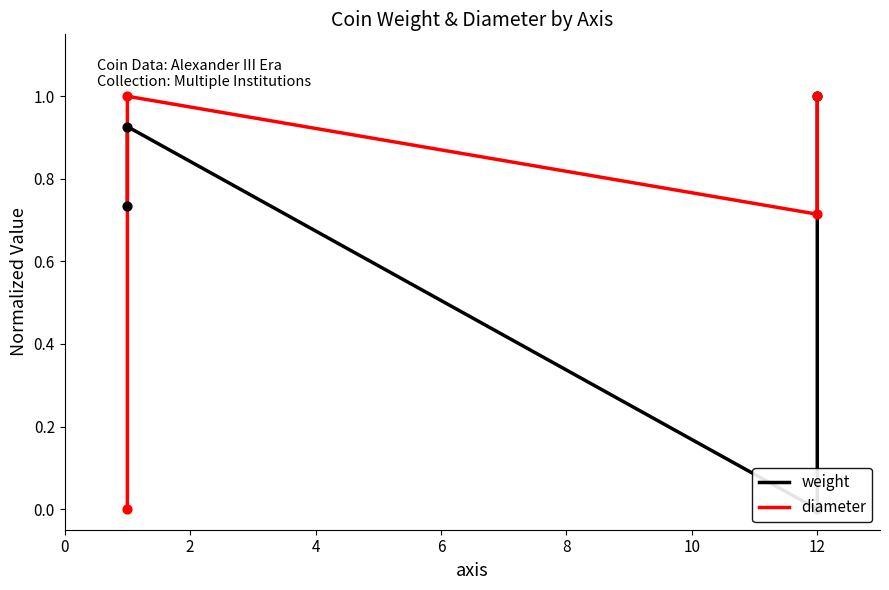

Which series has the largest Y range (max minus min)?

weight